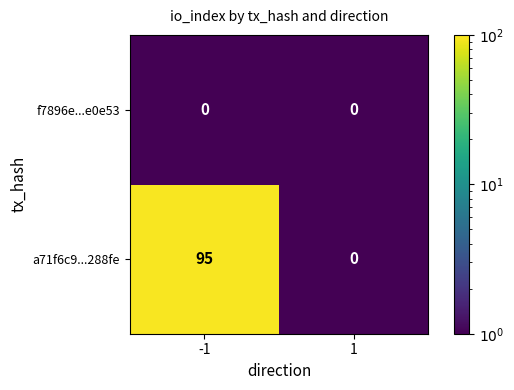

Which series changed the most between -1 and 1?

a71f6c9...288fe